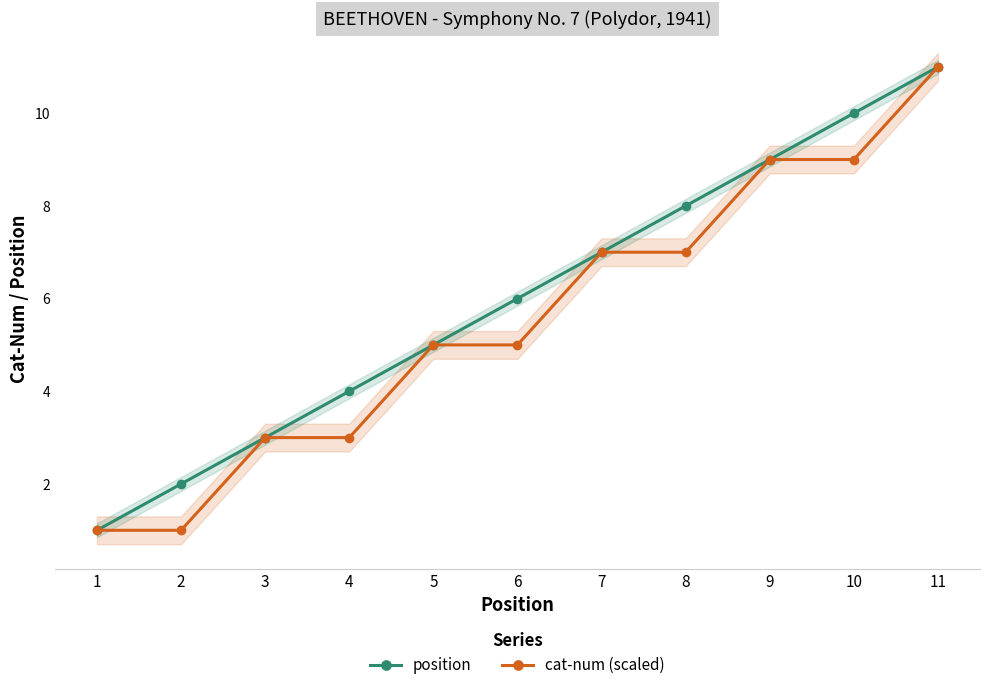

True or false: cat-num (scaled) and position intersect in this chart.

False